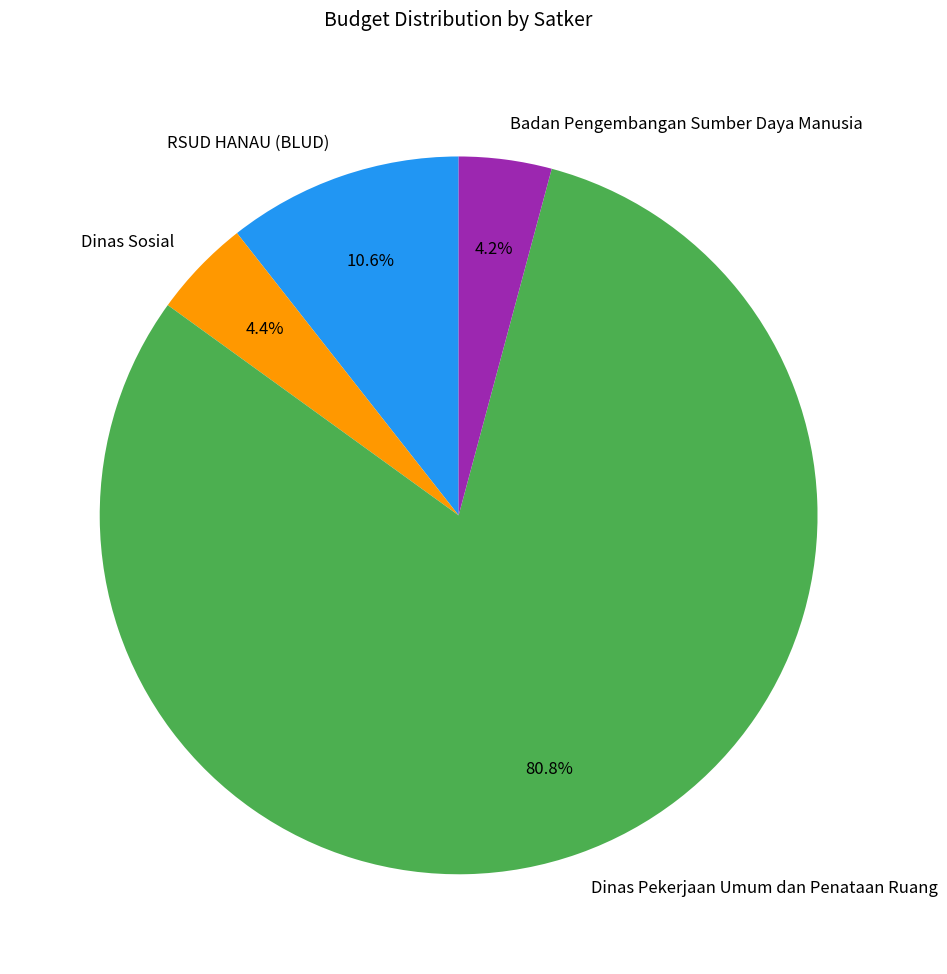

Which slice is the largest?

Dinas Pekerjaan Umum dan Penataan Ruang